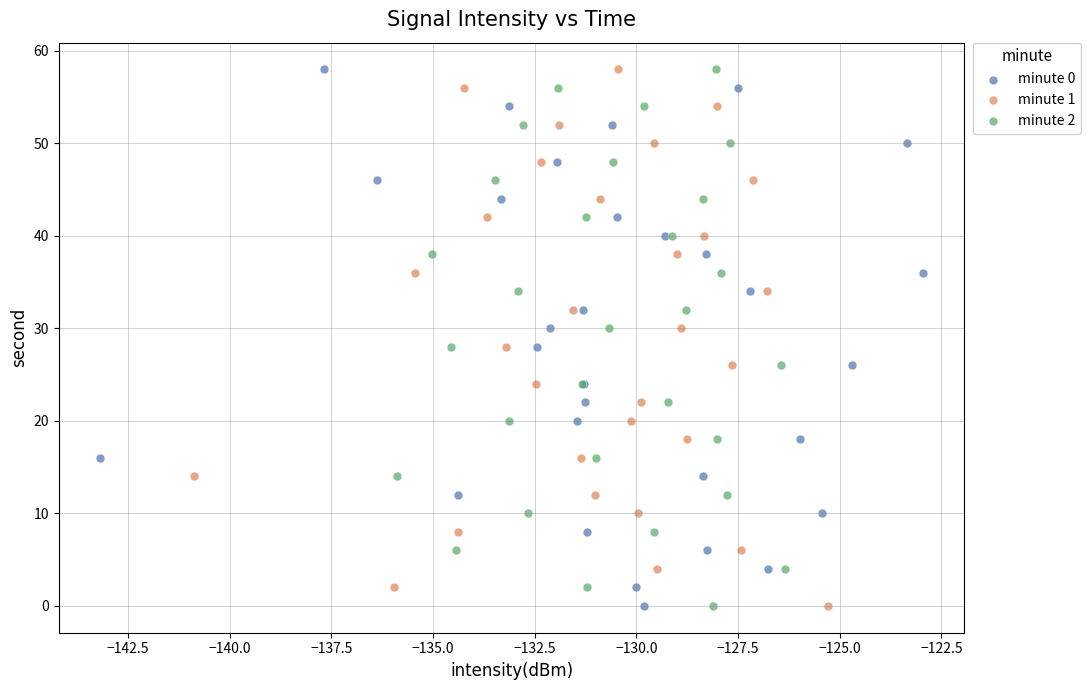

What are all the series names shown in the legend?

minute 0, minute 1, minute 2